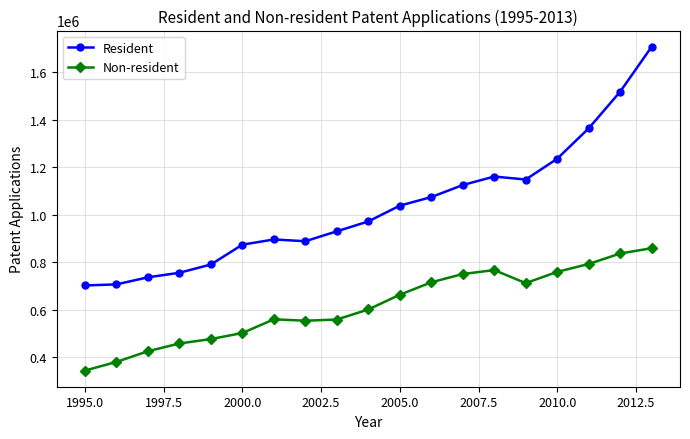

What are all the series names shown in the legend?

Resident, Non-resident